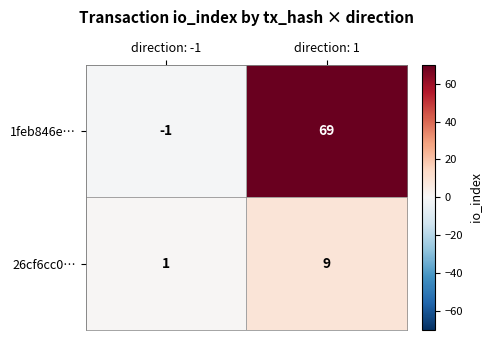

What is the spread (max minus min) of values at direction: 1?

60